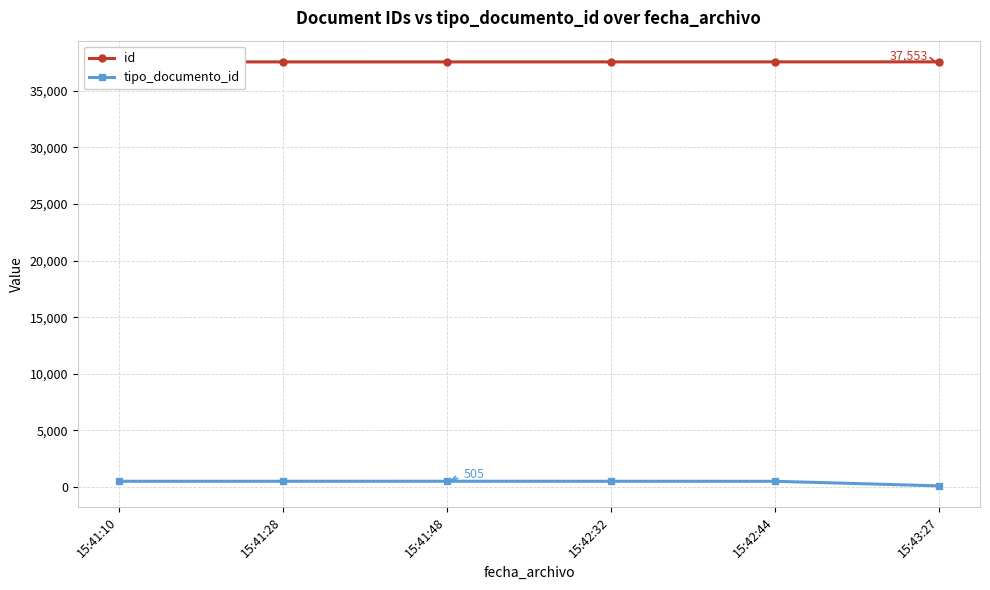

Rank the series at 15:41:48 from highest to lowest value.

id, tipo_documento_id